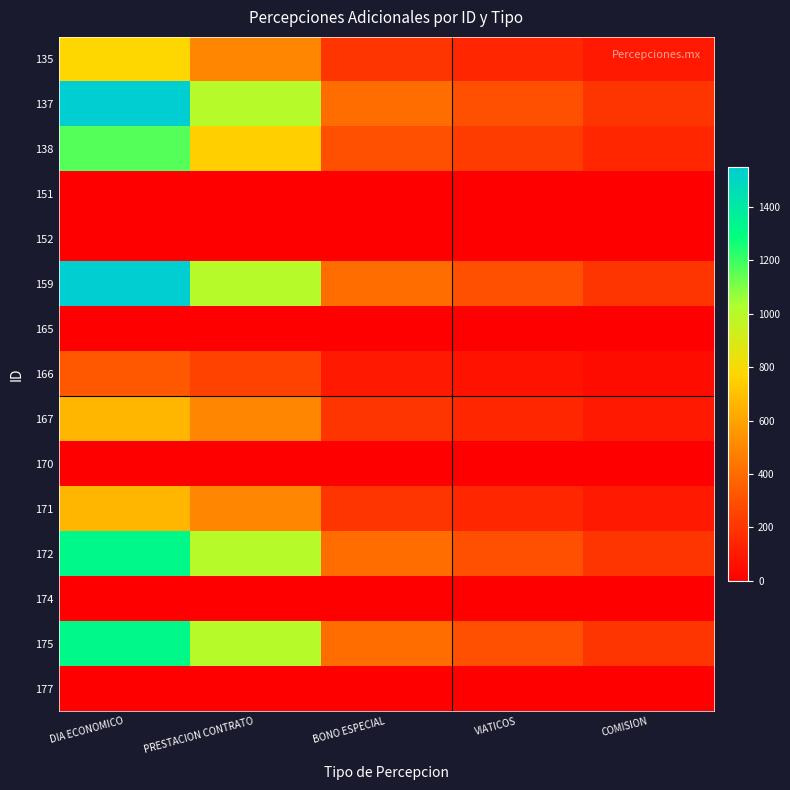

Between PRESTACION CONTRATO and DIA ECONOMICO, which is larger?

DIA ECONOMICO